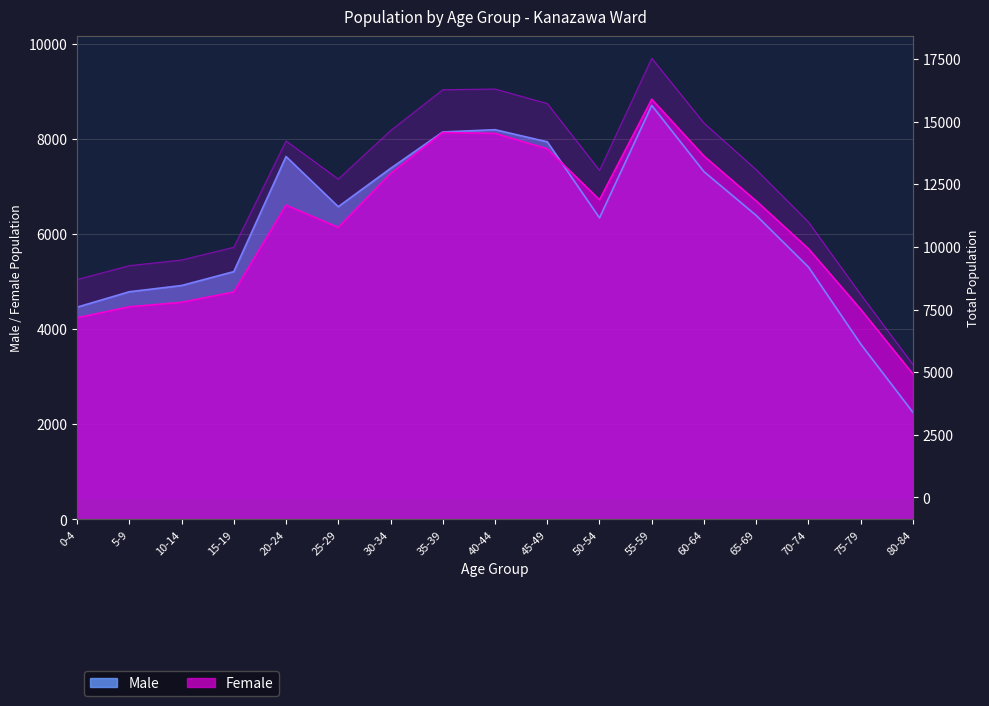

The value at 55-59 is 17531. True or false?

True